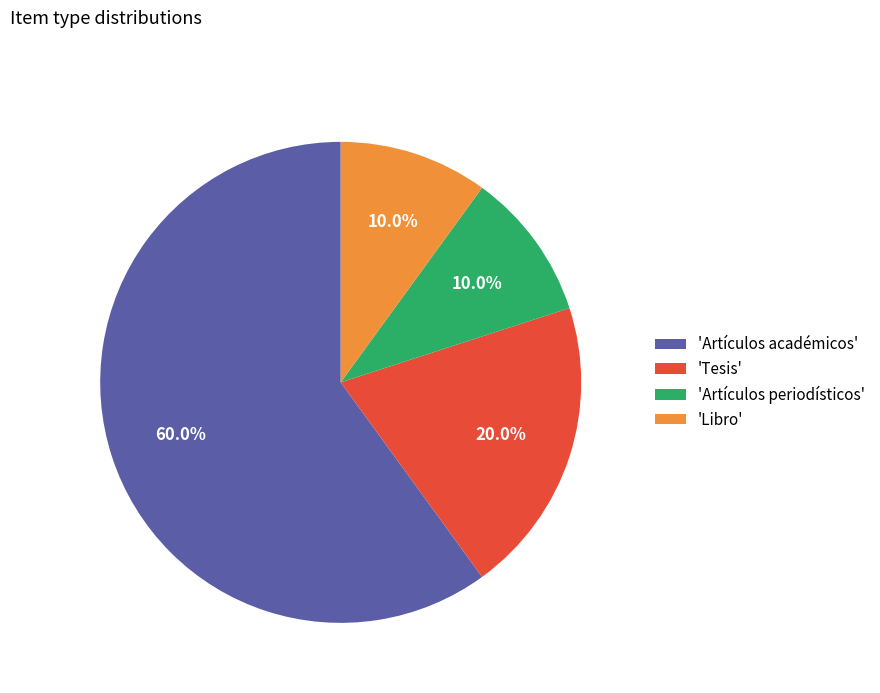

Which has a higher value, 'Libro' or 'Artículos académicos'?

'Artículos académicos'